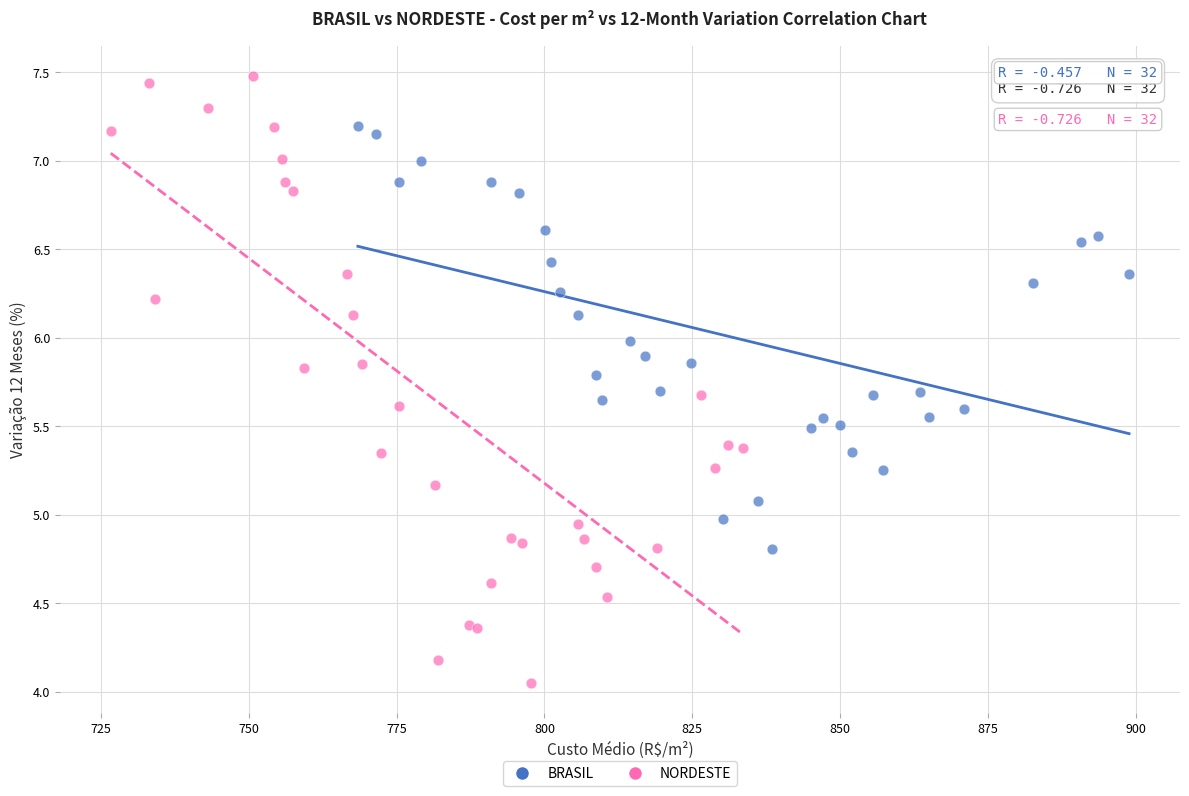

Which series reaches the maximum Y coordinate?

NORDESTE